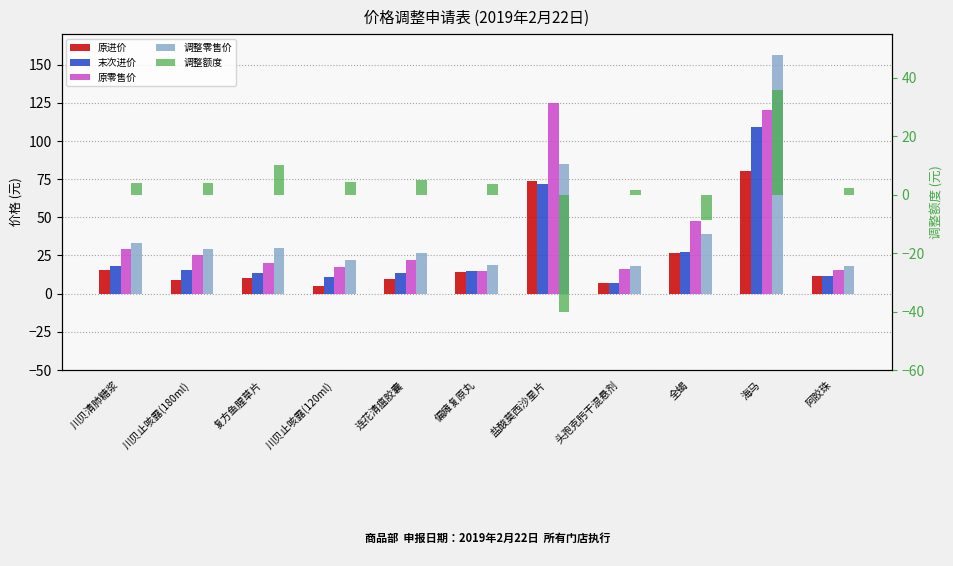

What is the sum of all 末次进价 values?

312.5